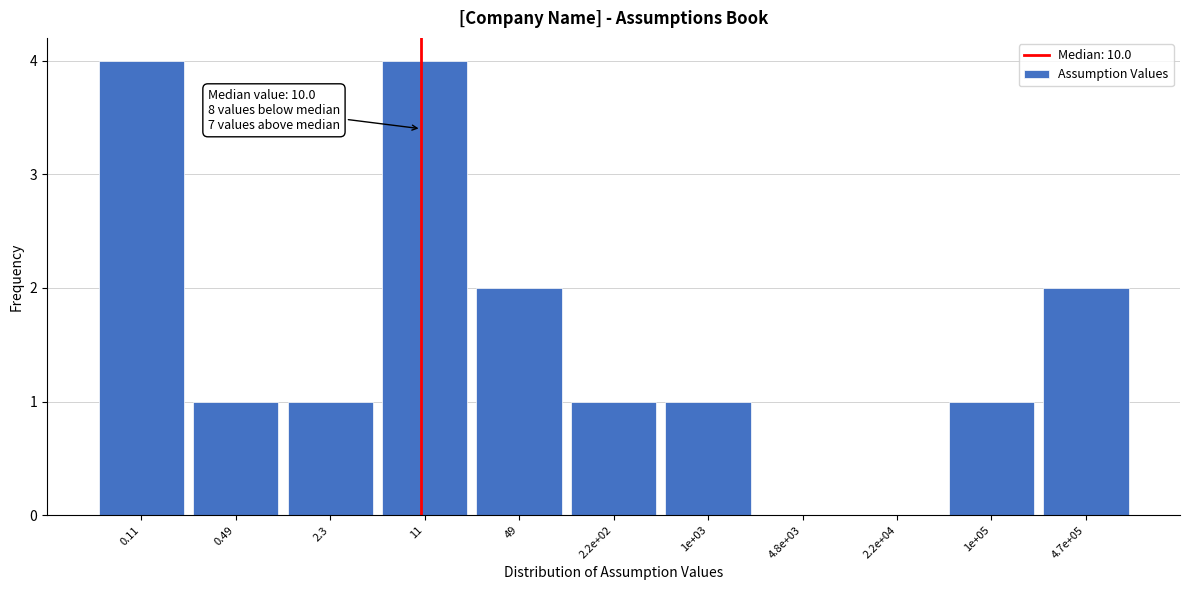

Reading left to right, what are all the values shown in this chart?

0.11=4	0.49=1	2.3=1	11=4	49=2	2.2e+02=1	1e+03=1	4.8e+03=0	2.2e+04=0	1e+05=1	4.7e+05=2